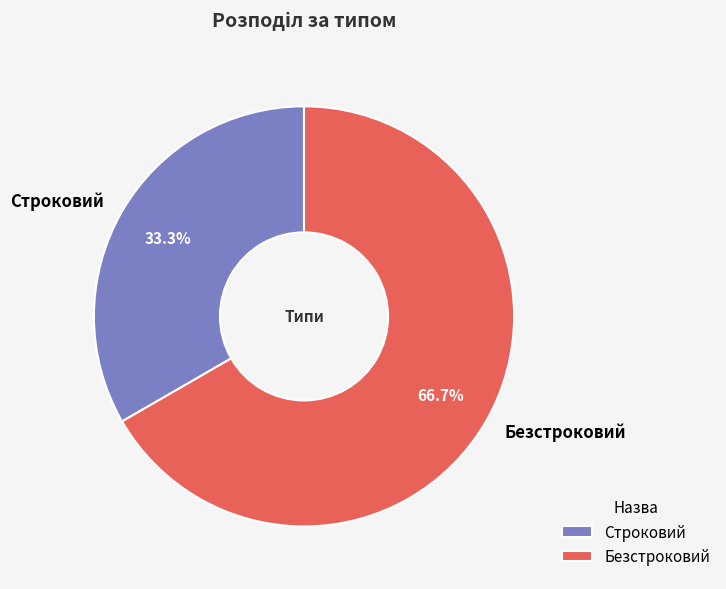

Which category accounts for the majority?

Безстроковий